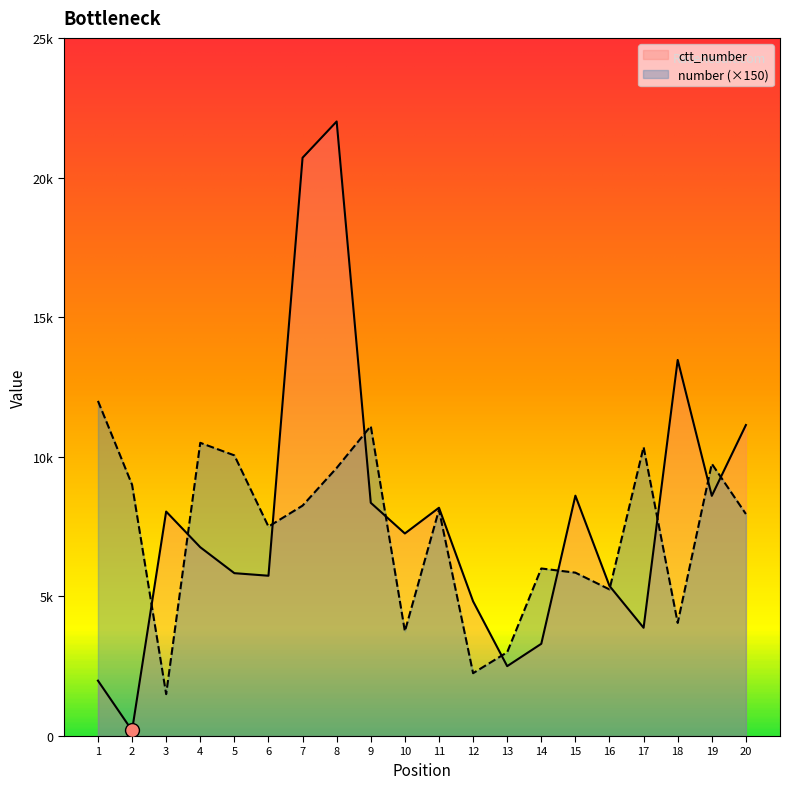

What are all the series names shown in the legend?

ctt_number, number